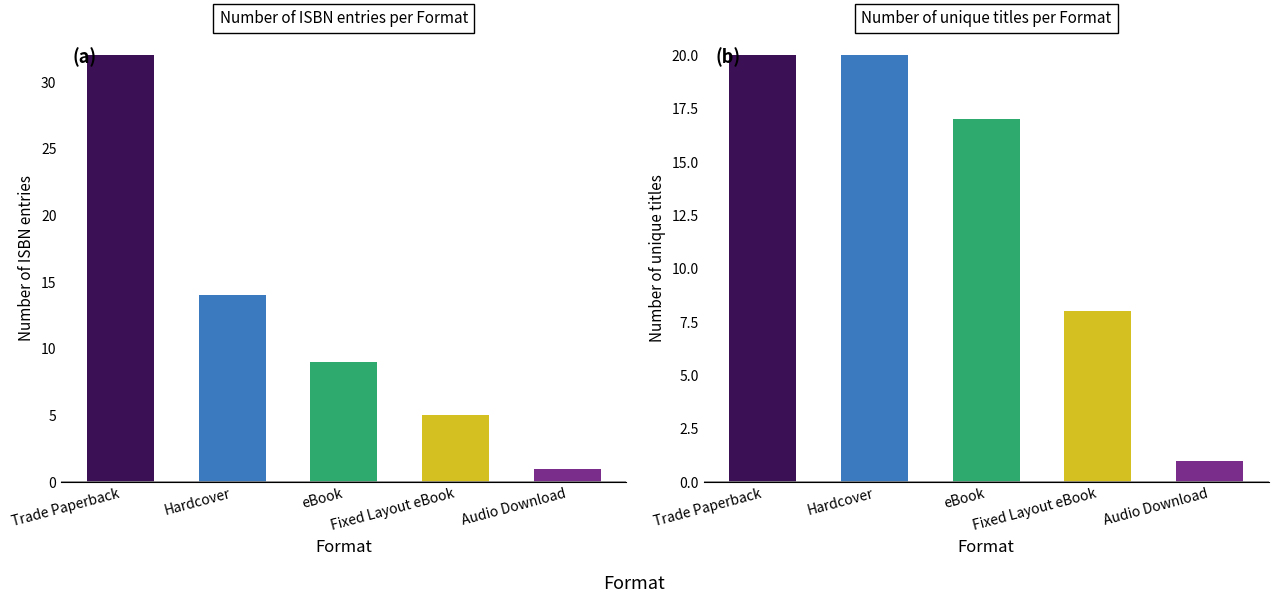

What position from the right is eBook?

3